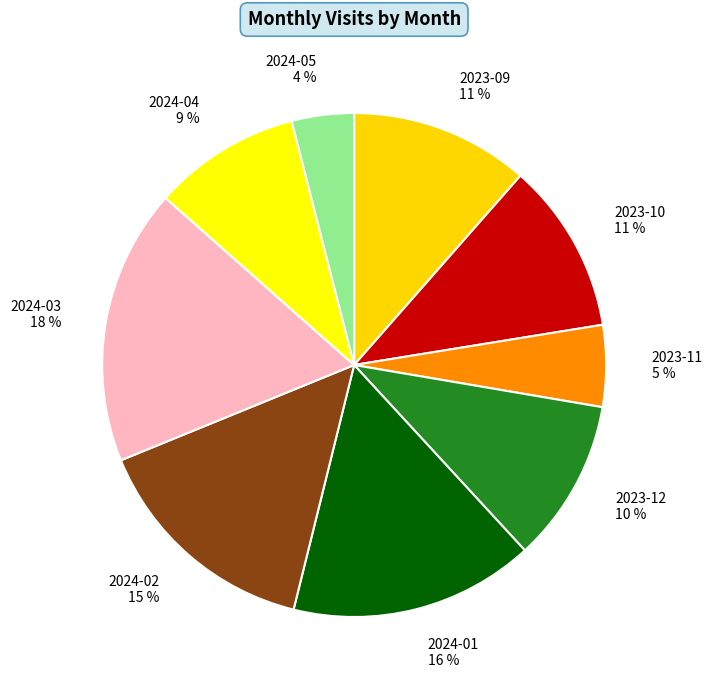

What is the smallest slice in the pie chart?

2024-05